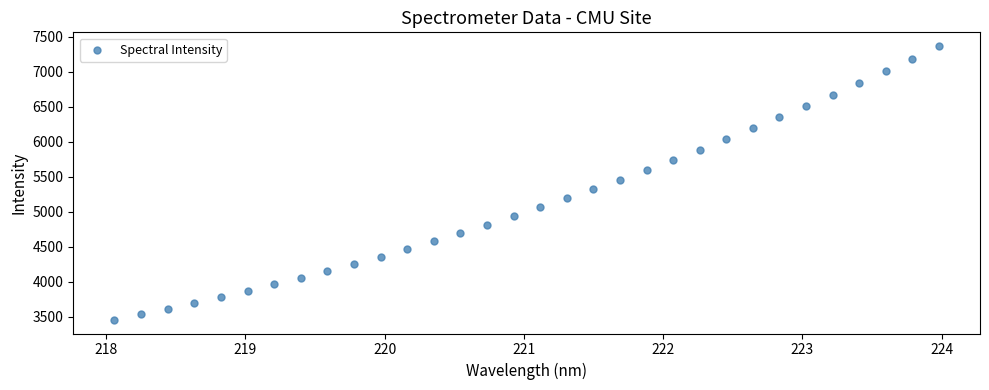

What is the range of Y values (max minus min)?

3909.9